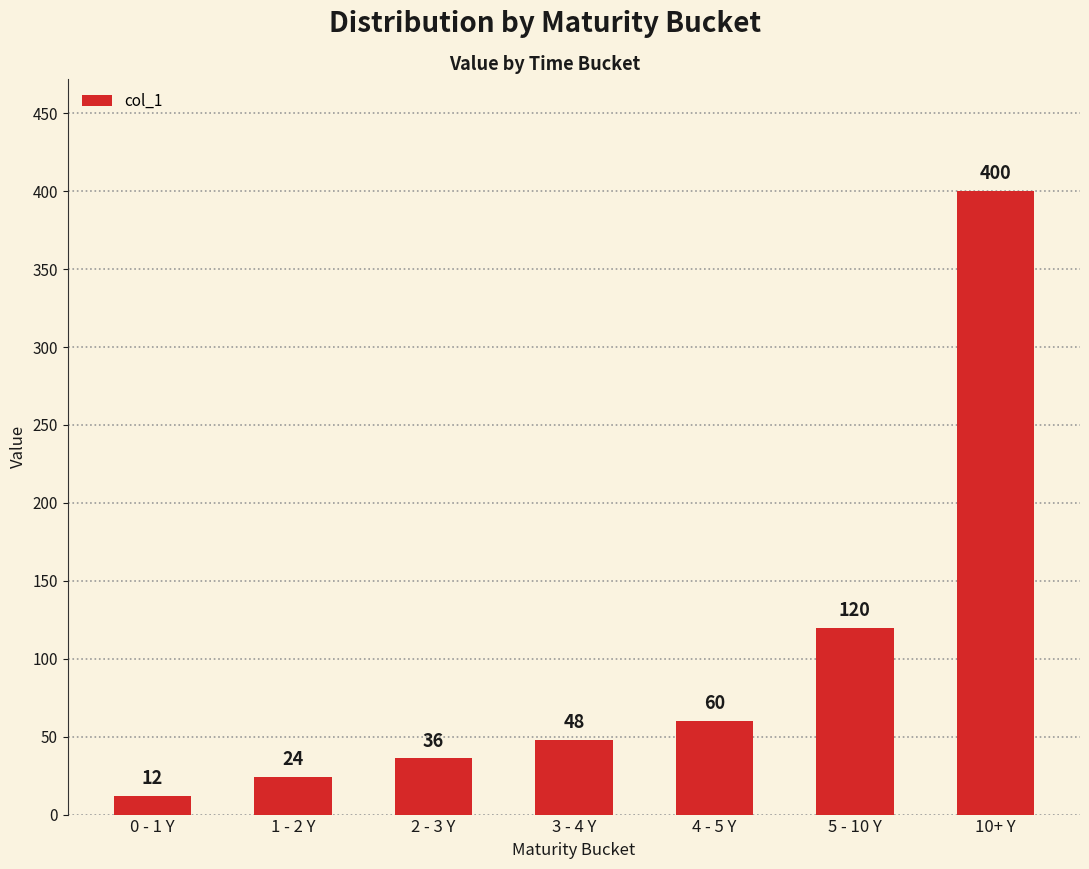

What is the difference between the second highest and minimum values?

108